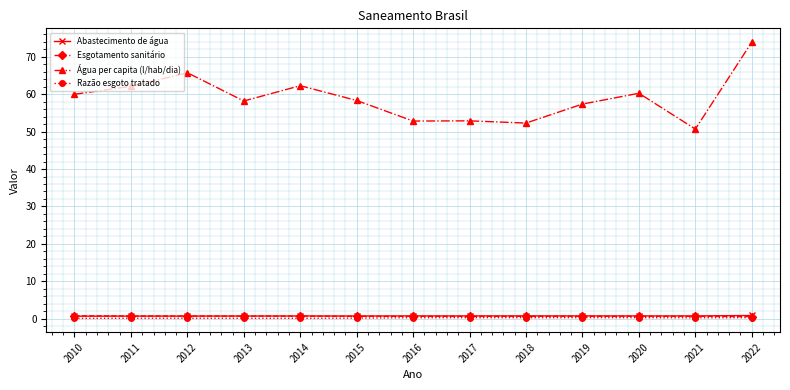

At which category does the chart reach its peak across all series?

2022